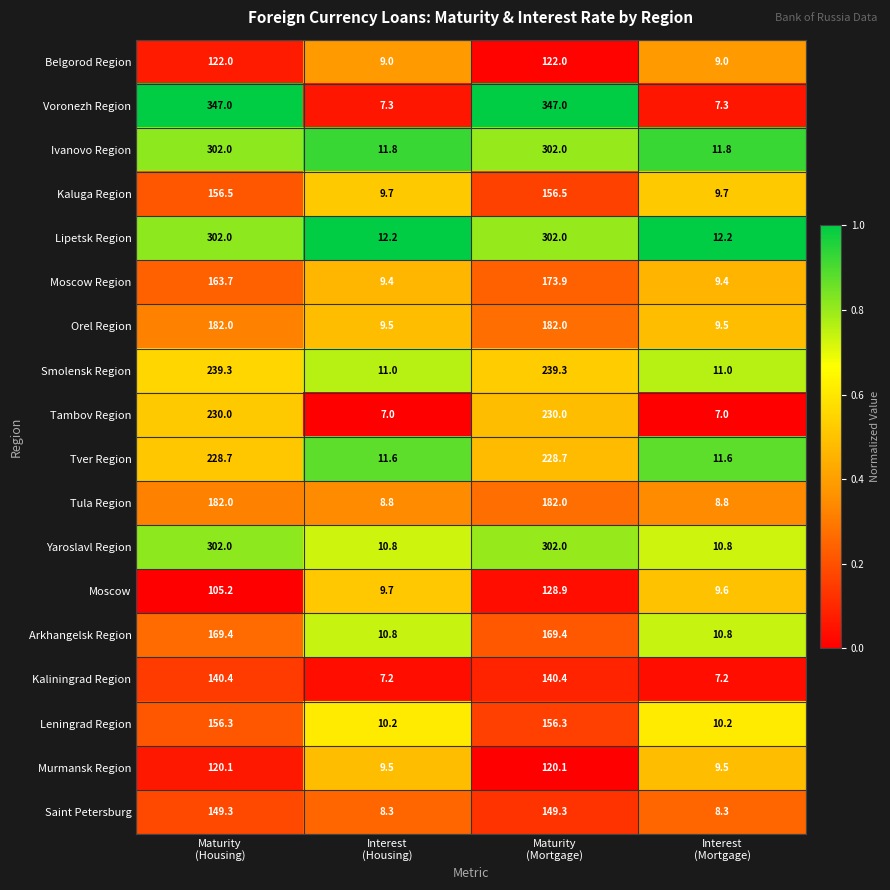

Which series has the largest total across all categories?

Voronezh Region